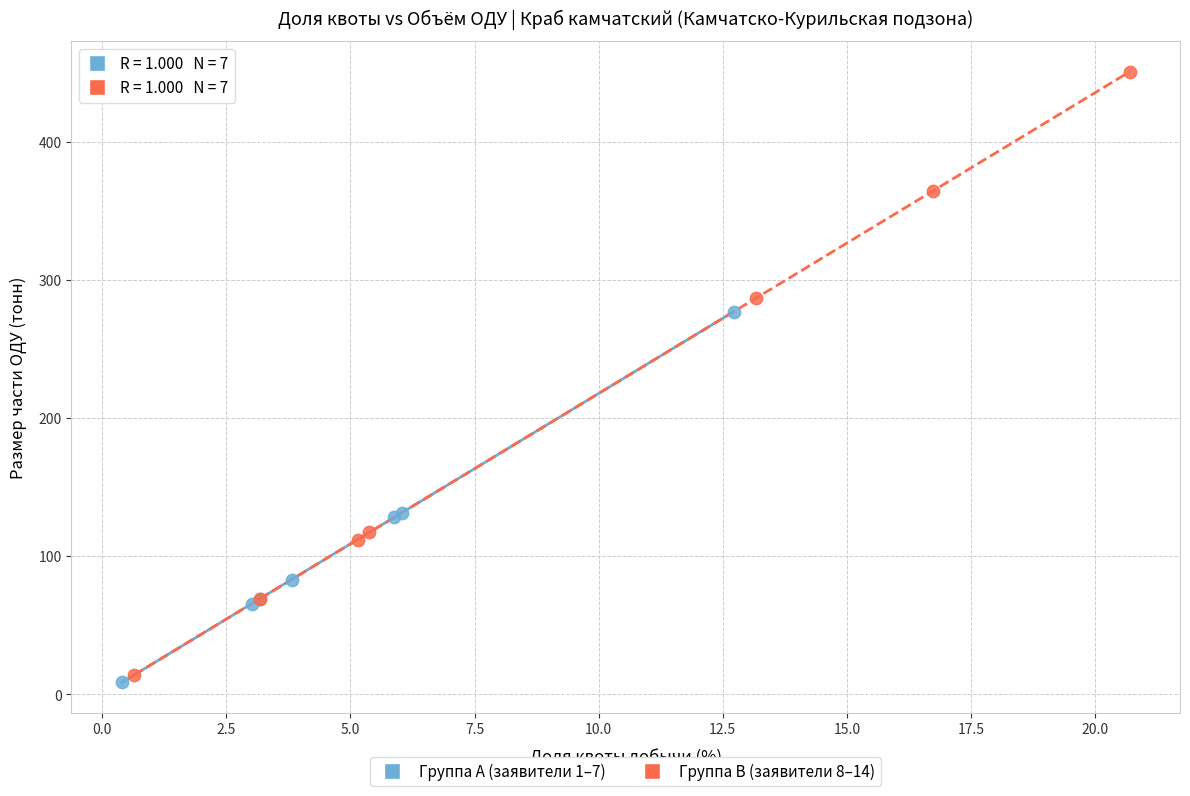

Which series has the widest spread of Y values?

Группа B (заявители 8–14)